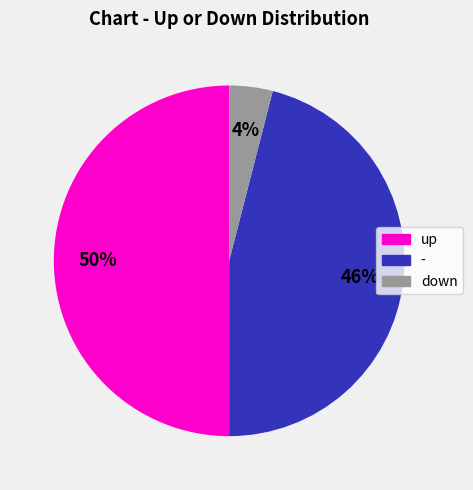

Between down and up, which is larger?

up